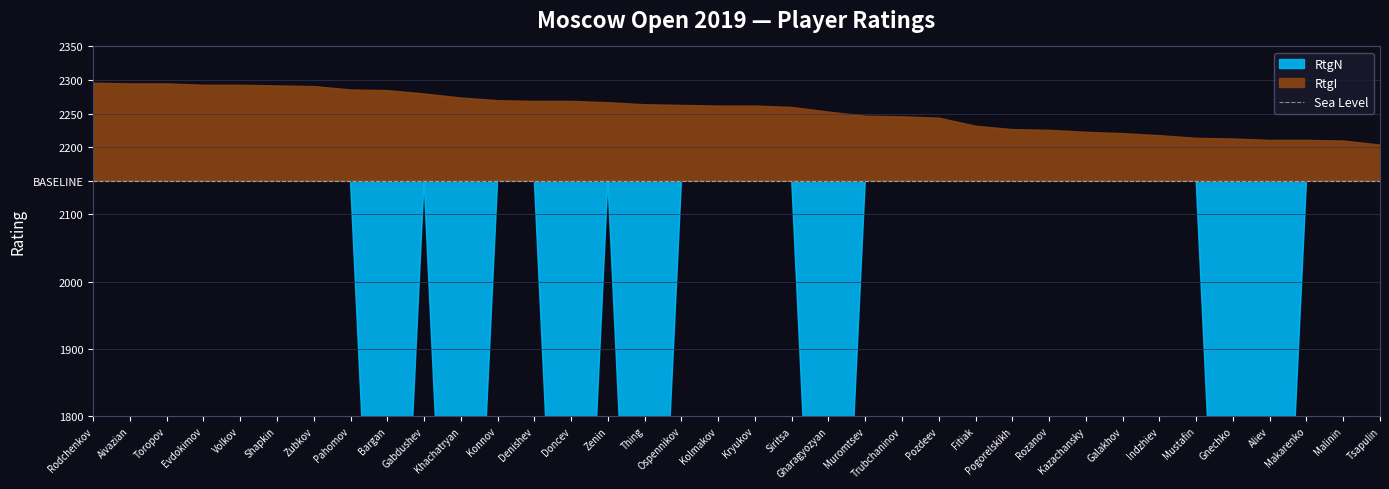

How many data points in RtgI are less than 2262?

17